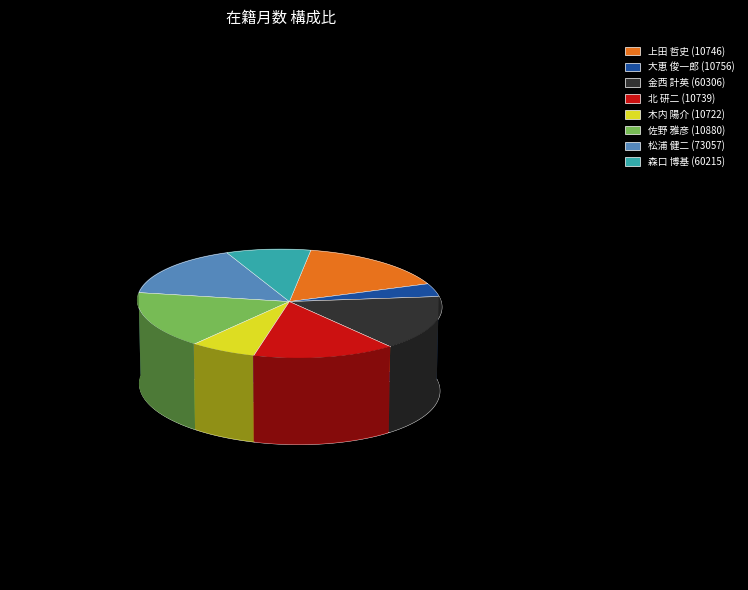

What percentage do 森口 博基 (60215) and 木内 陽介 (10722) together represent?

16.1%